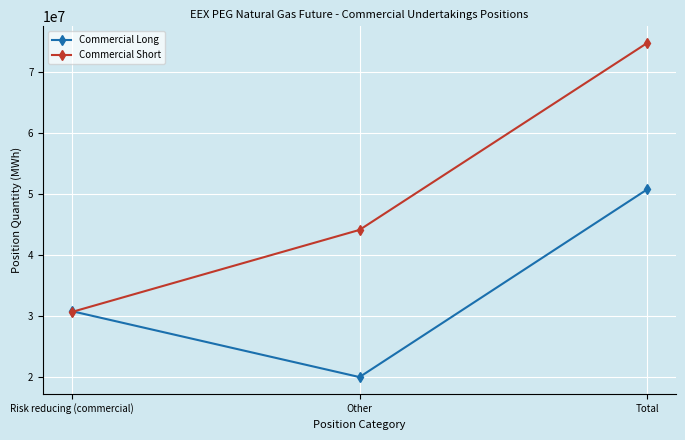

What is the average value of the Commercial Long series?

33814321